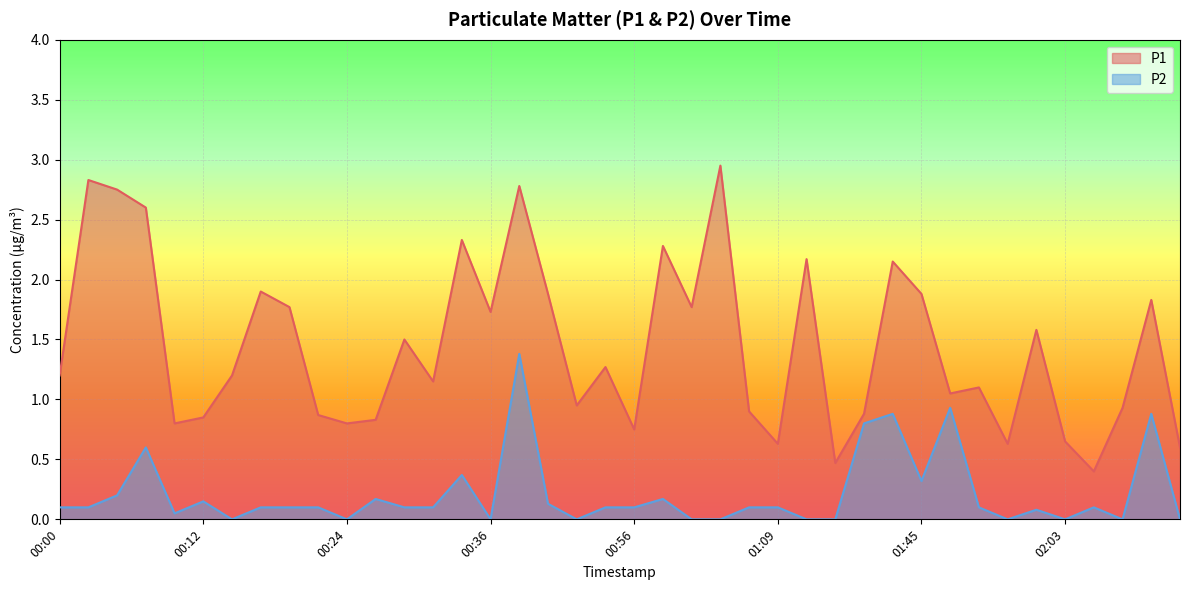

Which series has the widest spread of values?

P1